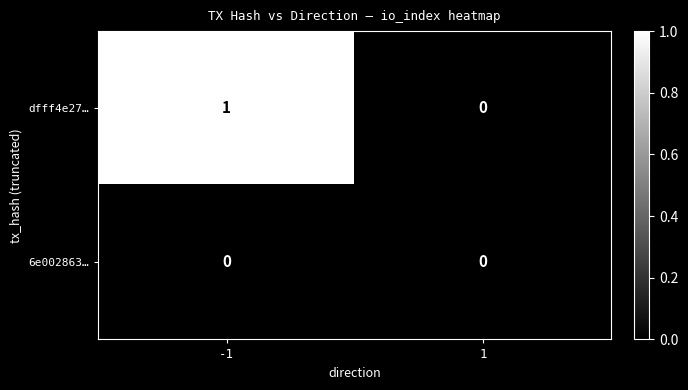

Reading left to right, transcribe all the data shown in this chart.

dfff4e27…: 1	0
6e002863…: 0	0